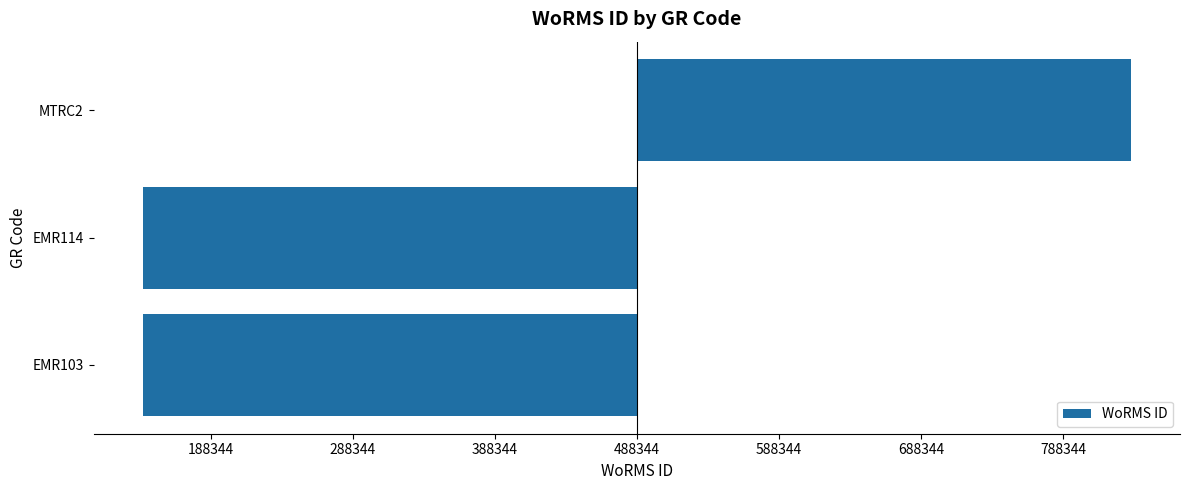

Are the bars horizontal?

Yes